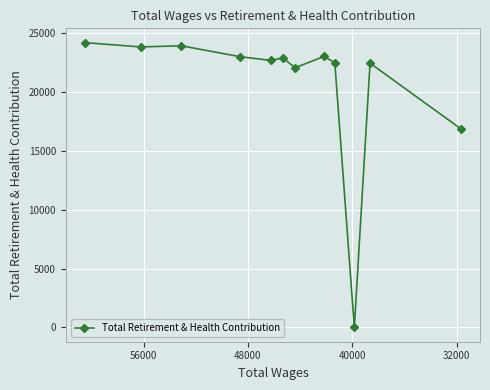

Reading left to right, transcribe all the data shown in this chart.

24199	23829	23926	23005	22677	22906	22066	23019	22495	0	22450	16853